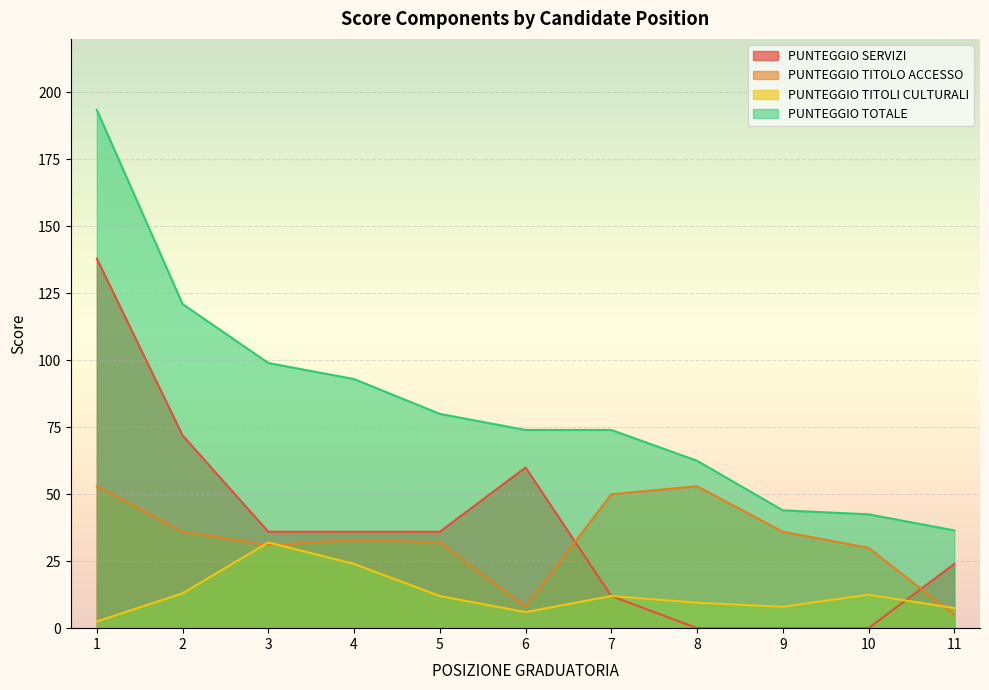

True or false: PUNTEGGIO SERVIZI has a value of 62.9 at 4.

False